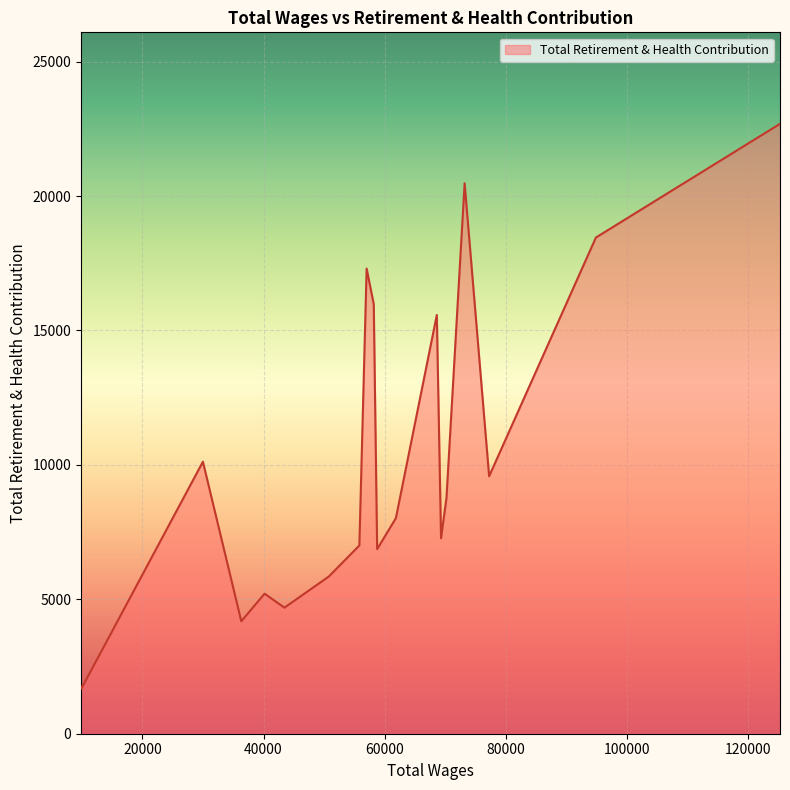

What is the smallest value displayed?

1678